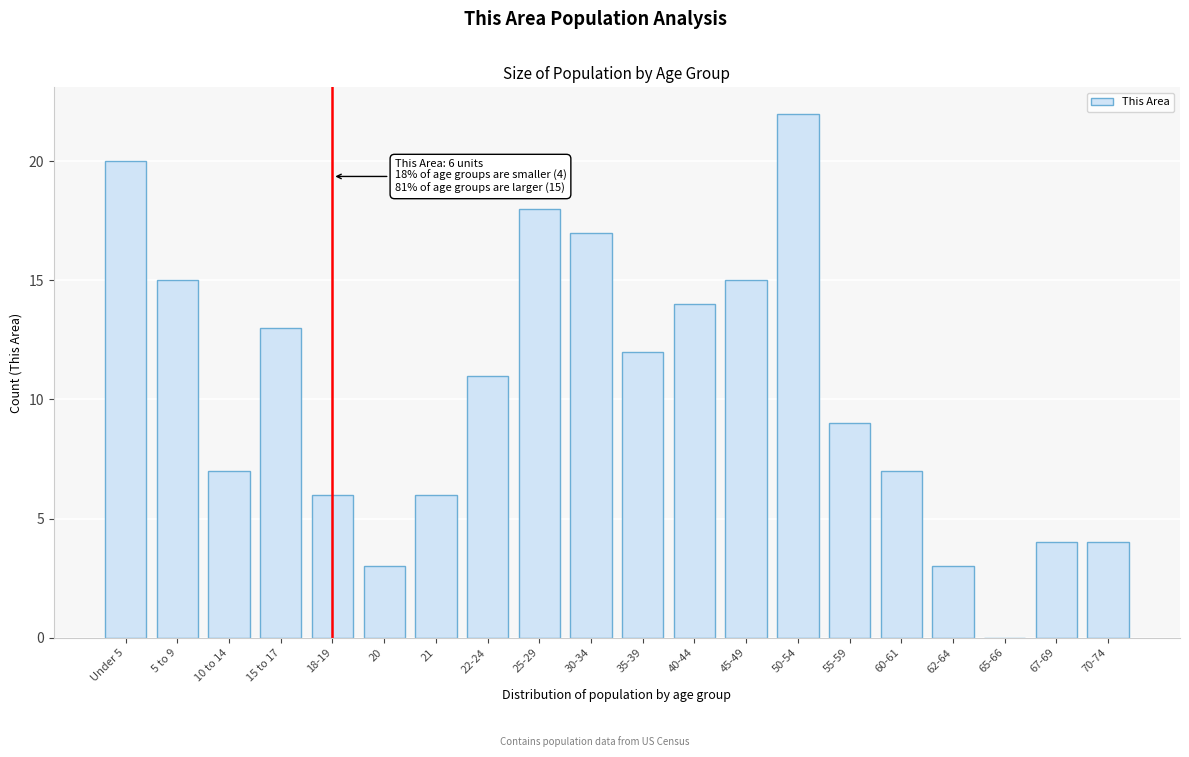

Reading left to right, transcribe all the data shown in this chart.

Under 5=20	5 to 9=15	10 to 14=7	15 to 17=13	18-19=6	20=3	21=6	22-24=11	25-29=18	30-34=17	35-39=12	40-44=14	45-49=15	50-54=22	55-59=9	60-61=7	62-64=3	65-66=0	67-69=4	70-74=4